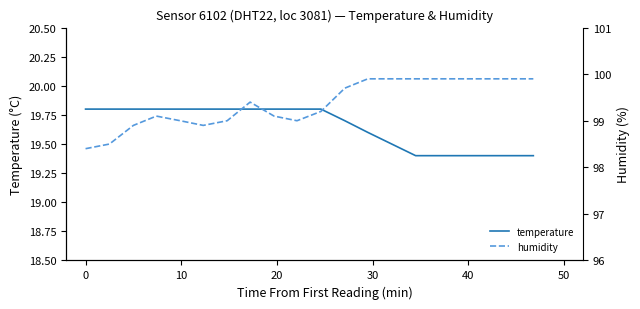

Count the number of data series in this chart.

2